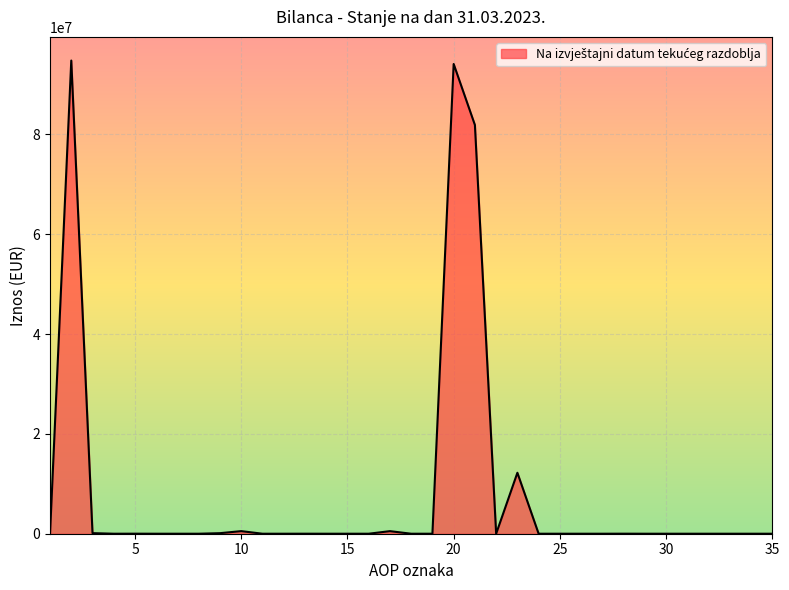

What is the maximum value shown in the chart?

94784741